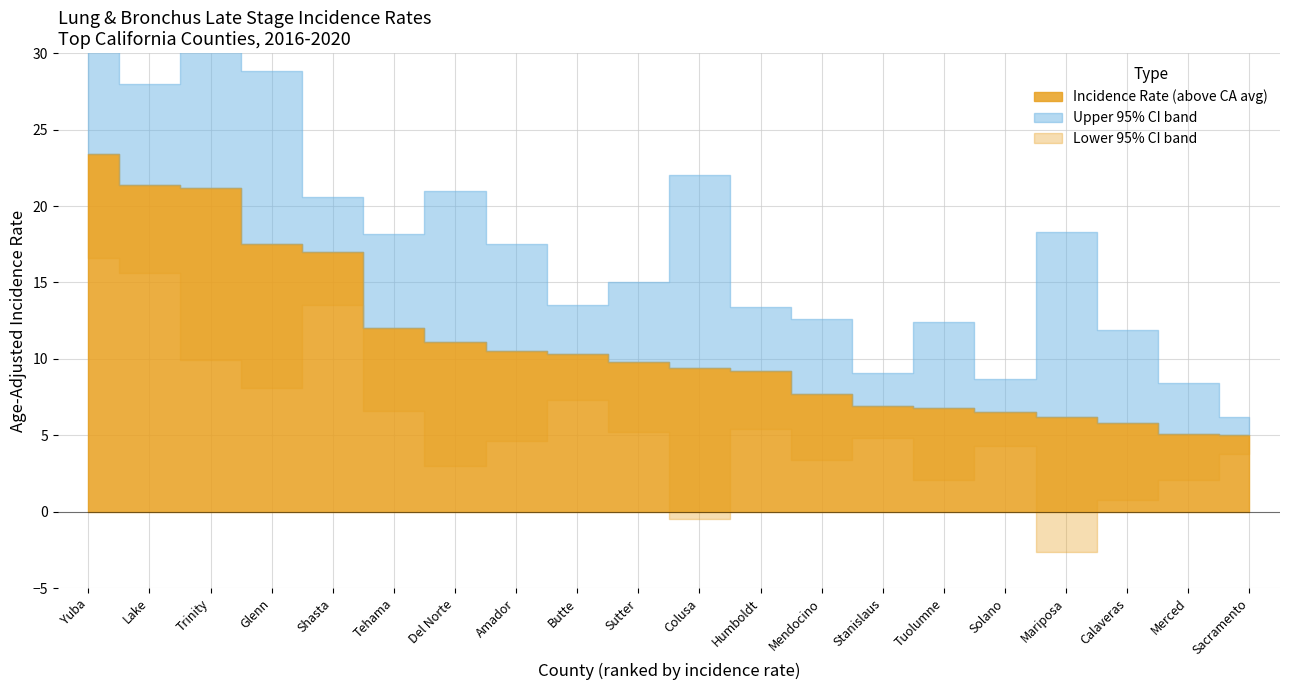

How many lines are shown in the chart?

3